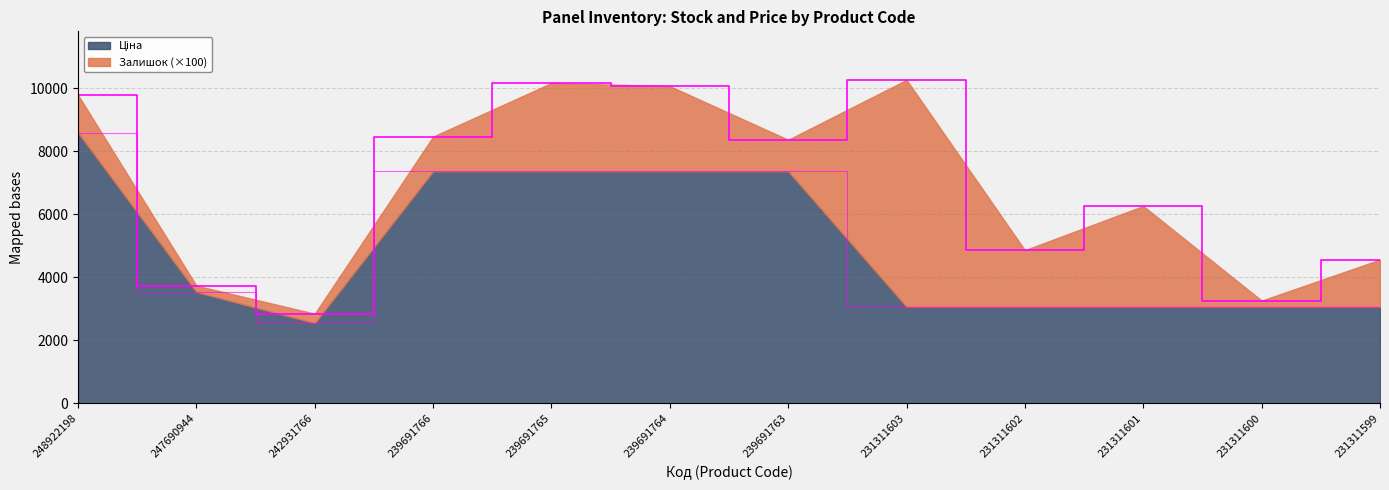

What is the change in value from 248922198 to 231311603?

-5521.5